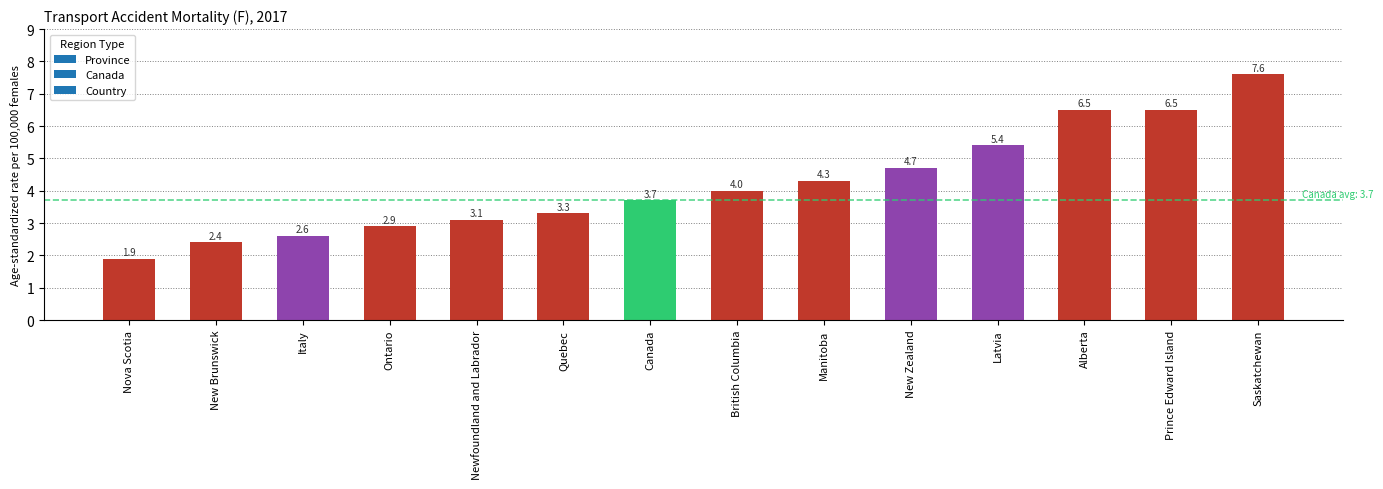

How many data points does each series have?

14